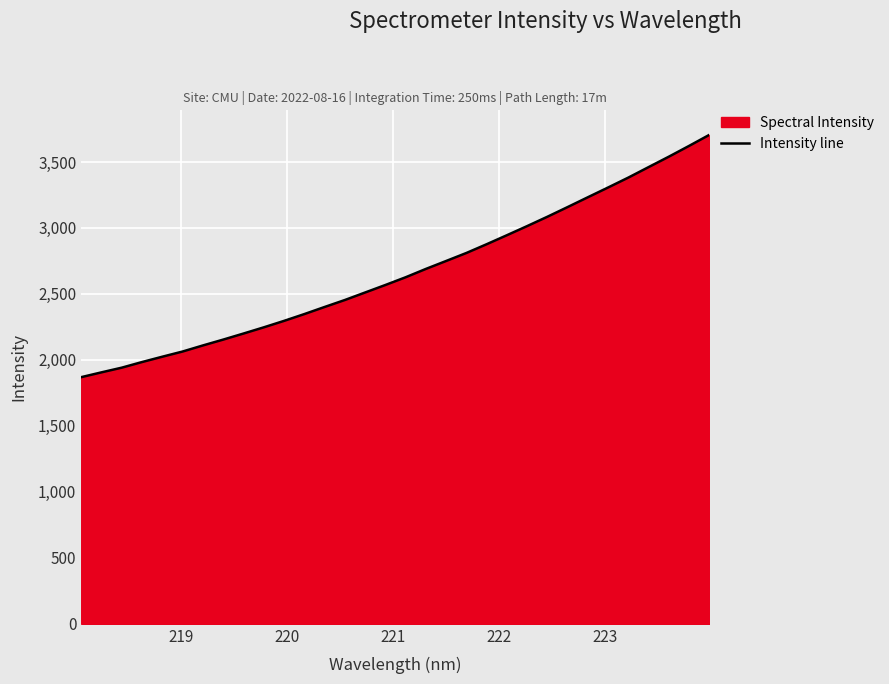

What is the difference between the maximum and minimum values?

1836.9